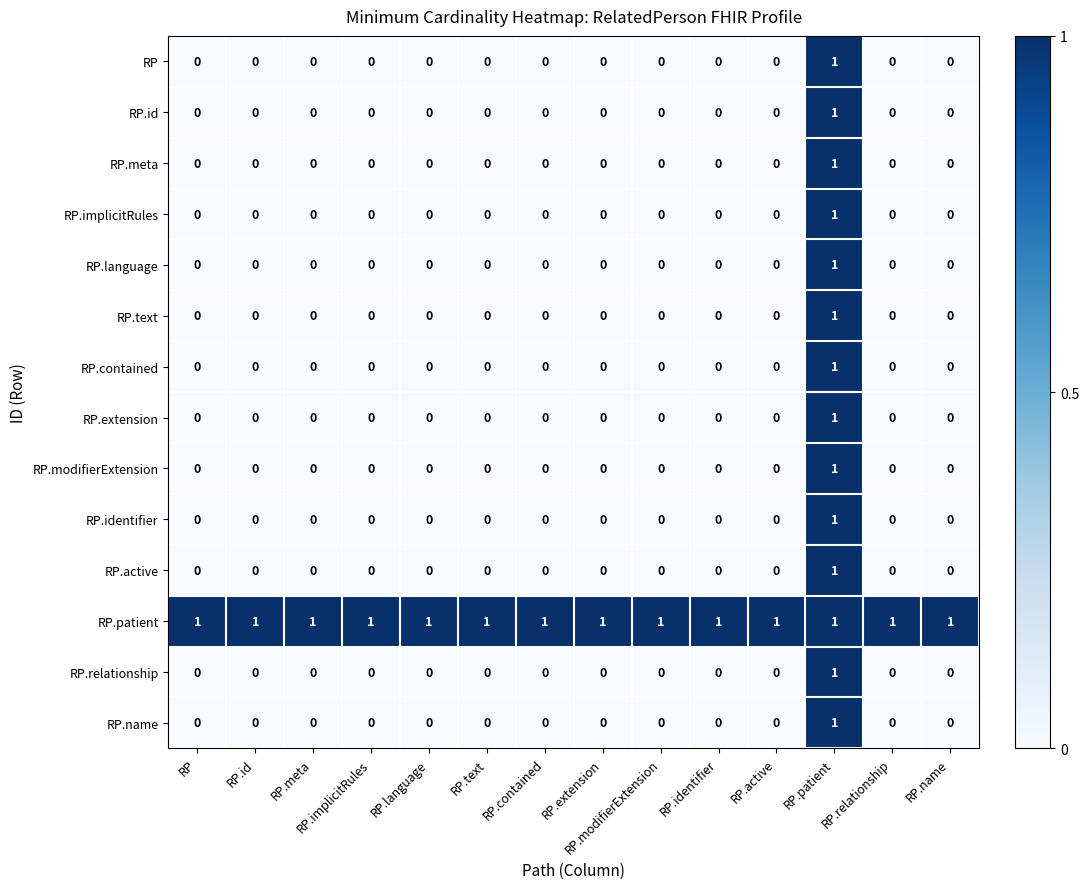

The RP.identifier series shows -1 at RP.identifier. True or false?

False